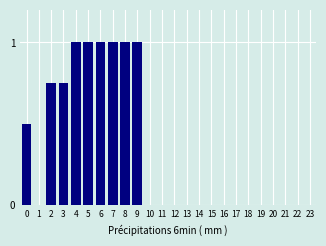

Which has a higher value, 12 or 3?

3